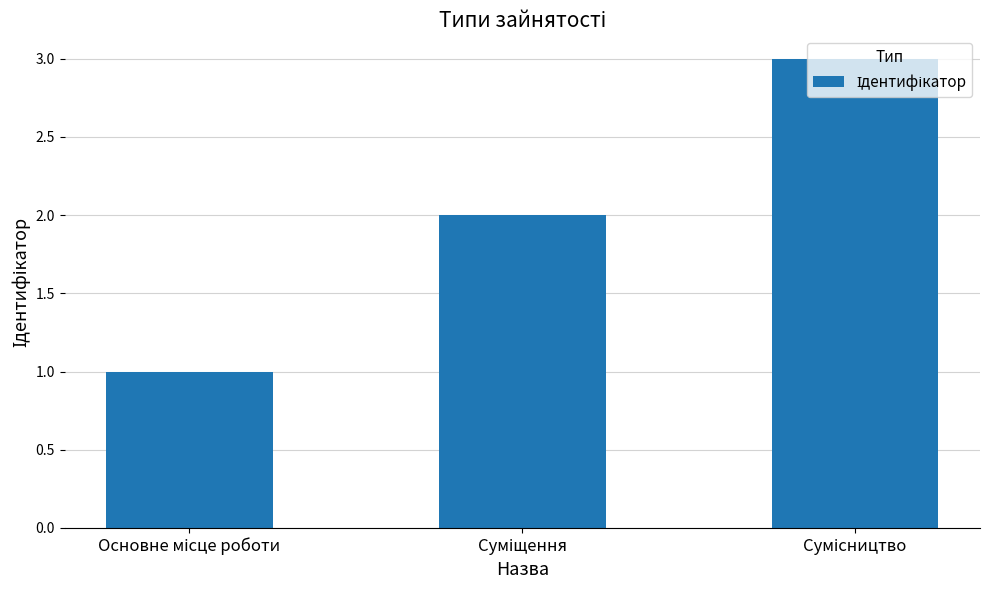

What is the greatest value displayed?

3